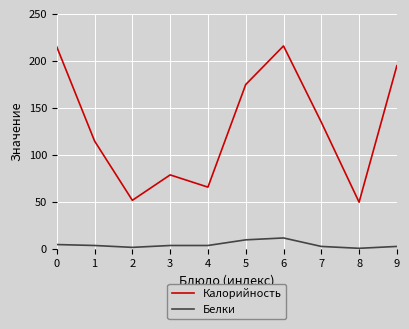

List the series in order of their overall mean, highest first.

Калорийность, Белки